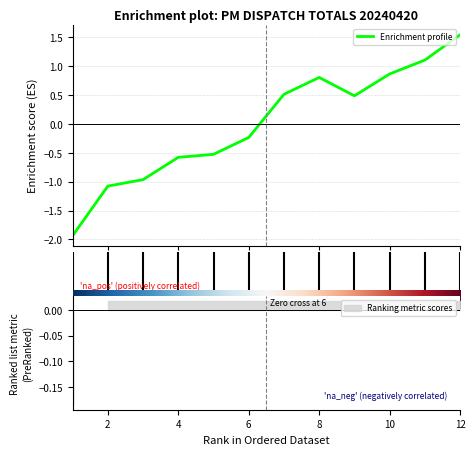

How many points are higher than both their immediate neighbors (excluding endpoints)?

1